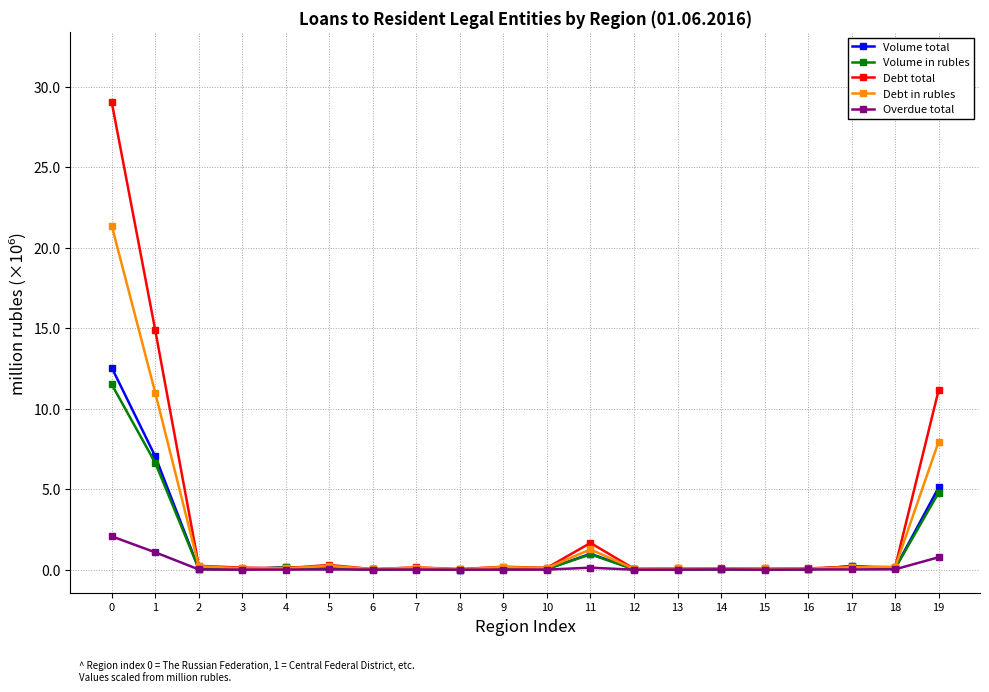

Which series has the largest range (max minus min)?

Debt total